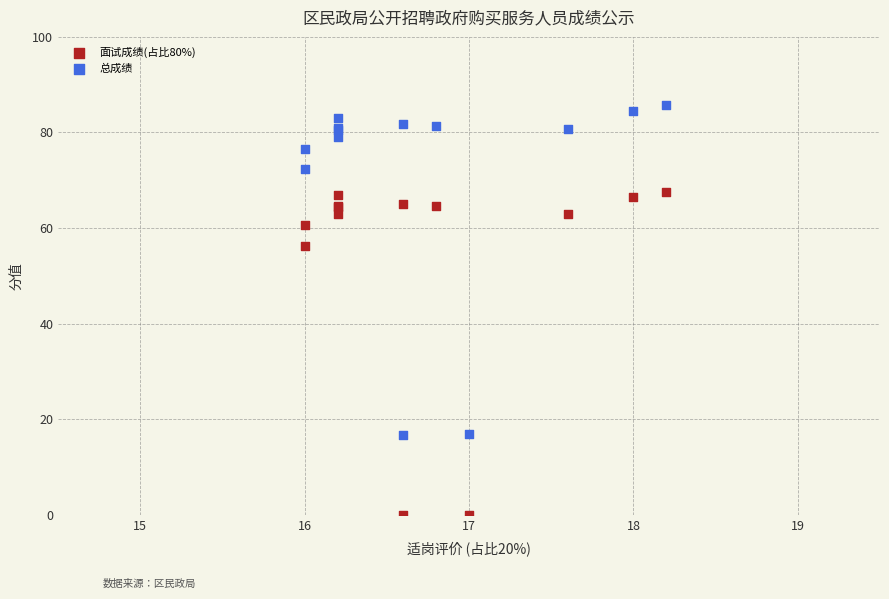

What are all the series names shown in the legend?

面试成绩(占比80%), 总成绩